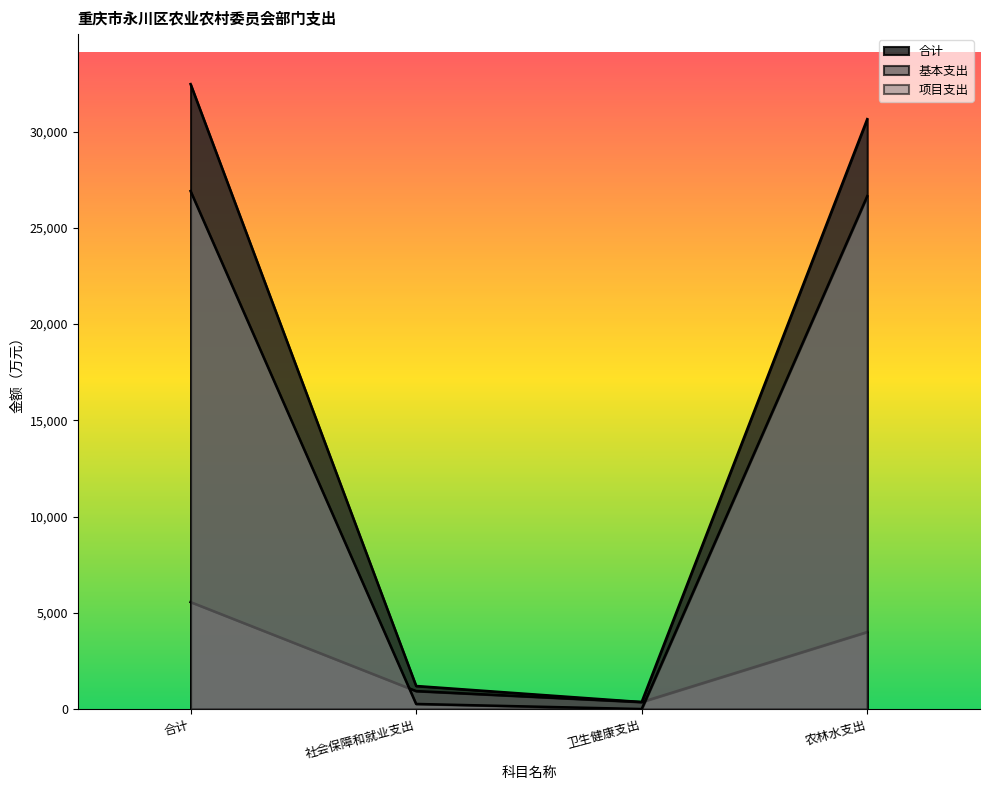

The 合计 series shows 1197.7 at 社会保障和就业支出. True or false?

True